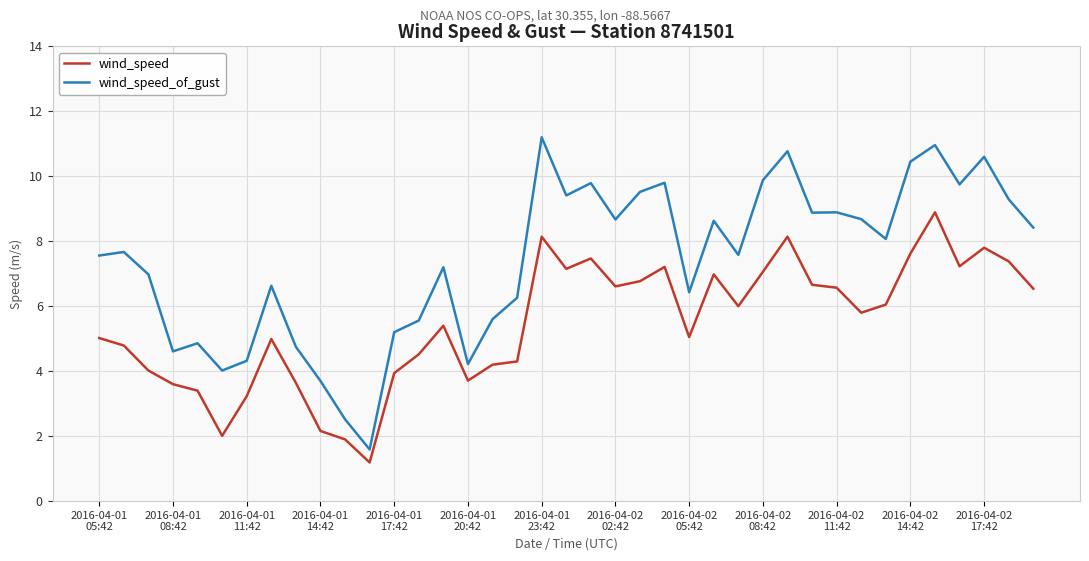

What is the difference between the maximum and minimum values in the wind_speed_of_gust series?

9.6